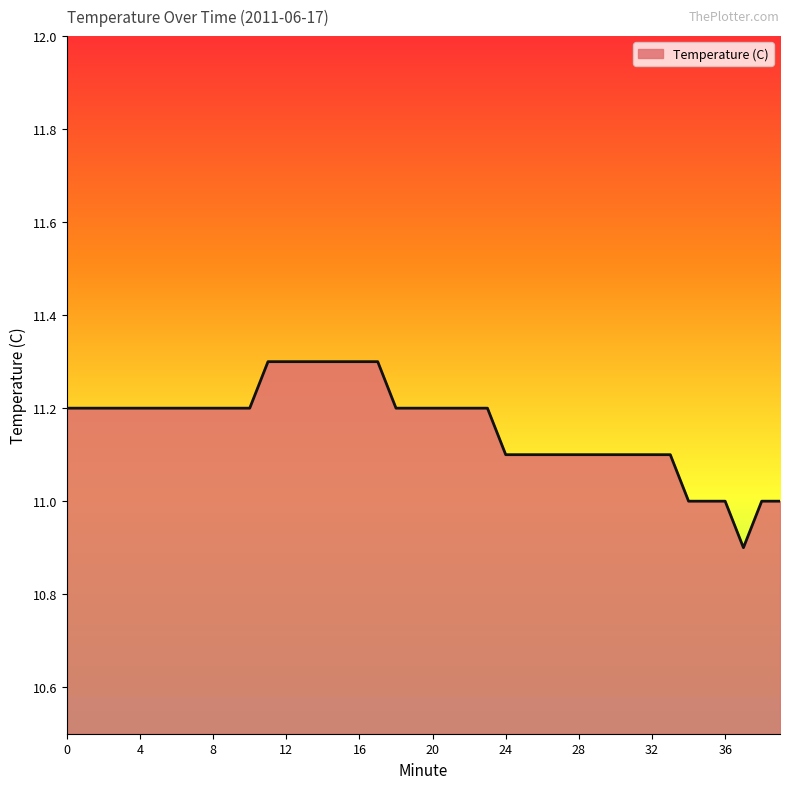

What is the smallest value displayed?

10.9